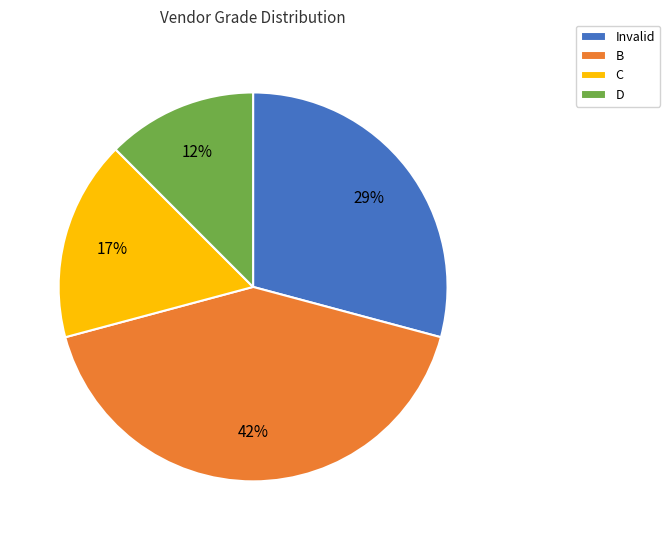

What percentage is the Invalid slice, to the nearest percent?

29%